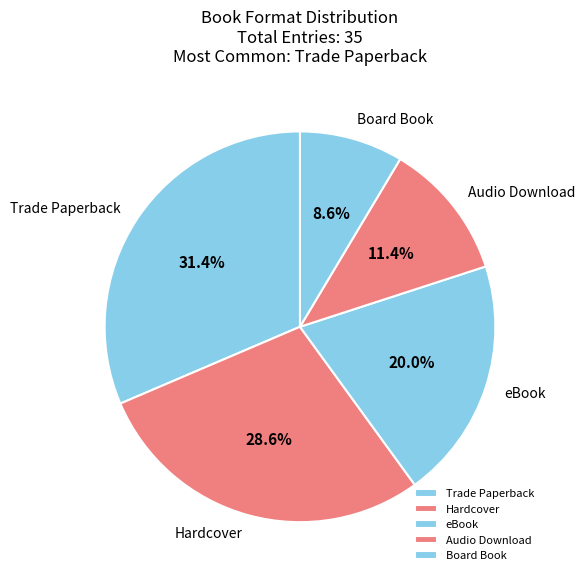

To the nearest percent, what is the difference between the Hardcover and Audio Download slice percentages?

17%